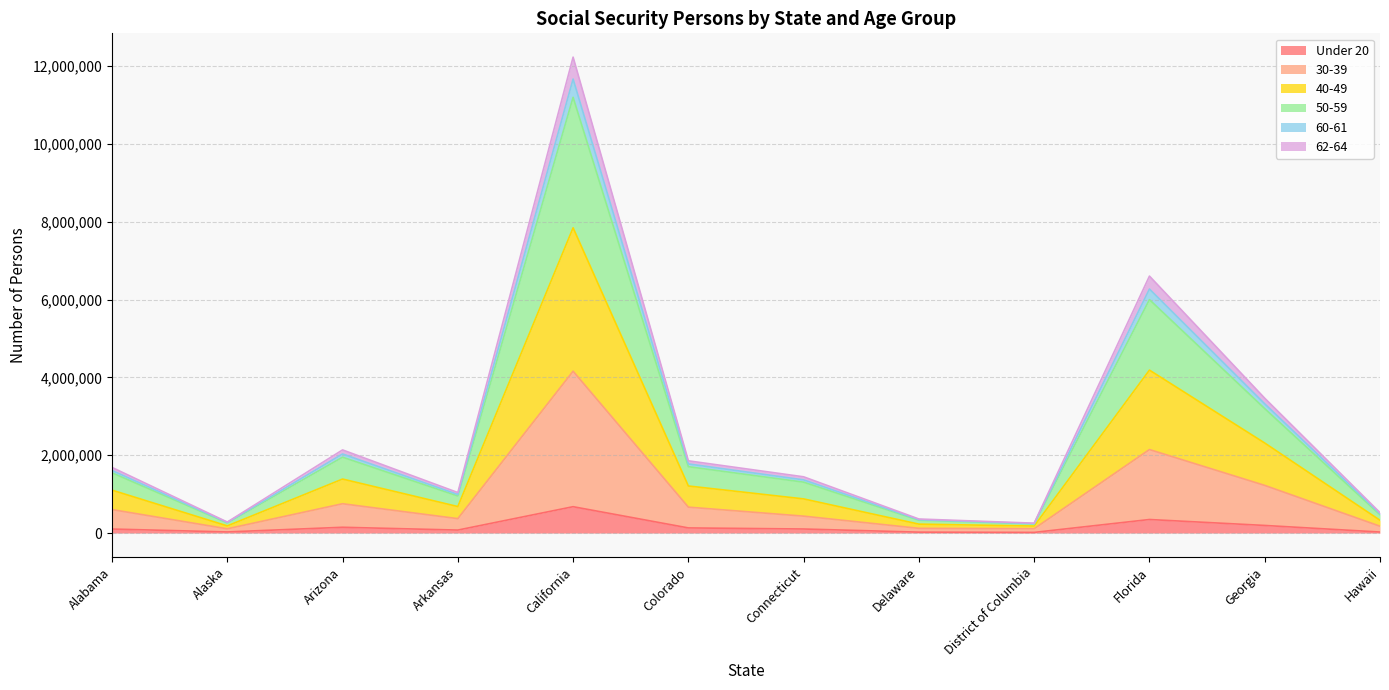

List the labels in order of 30-39 value, largest first.

California, Florida, Georgia, Arizona, Colorado, Alabama, Connecticut, Arkansas, Hawaii, Delaware, District of Columbia, Alaska